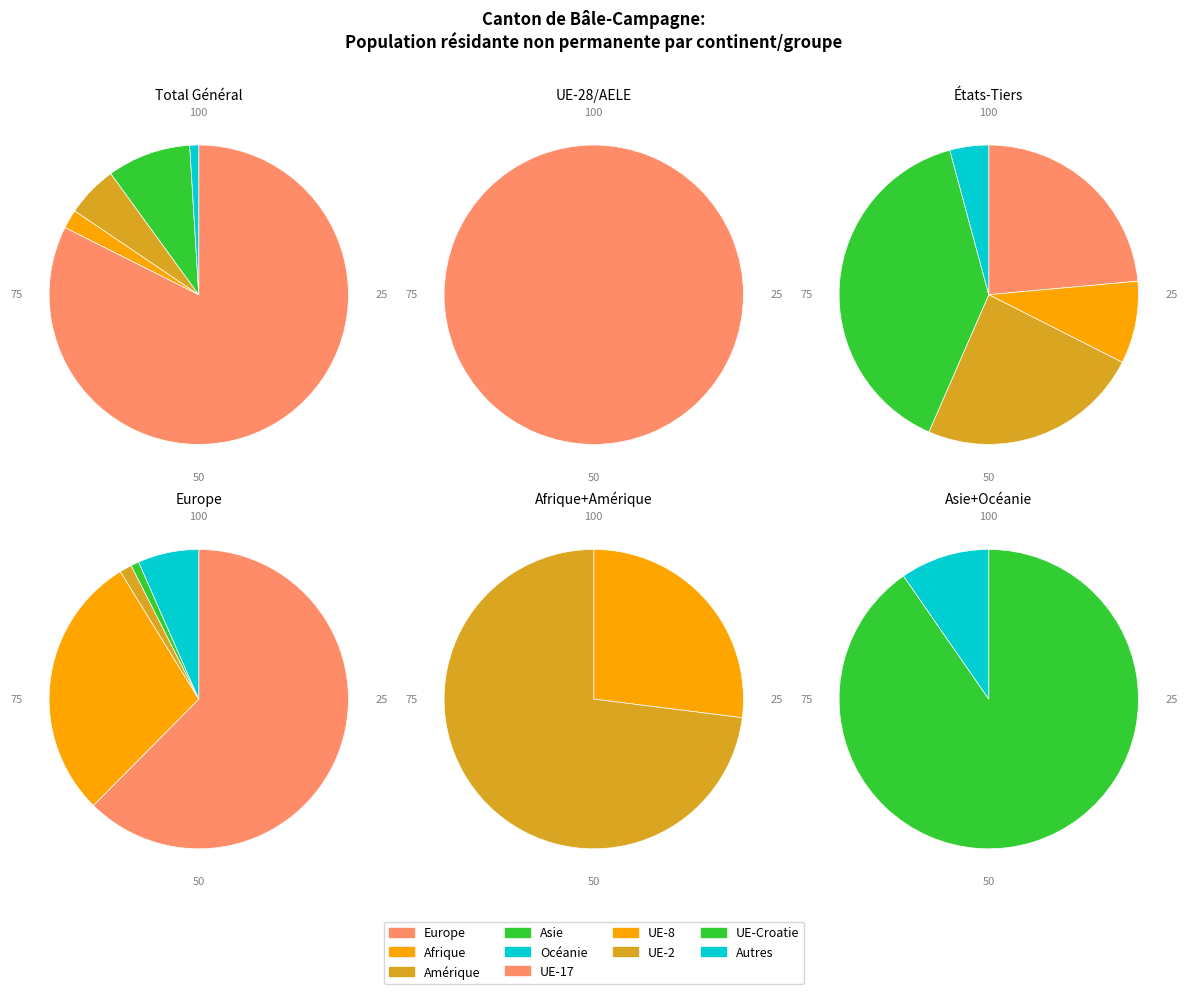

Is it true that Asie is 20% of the pie?

False